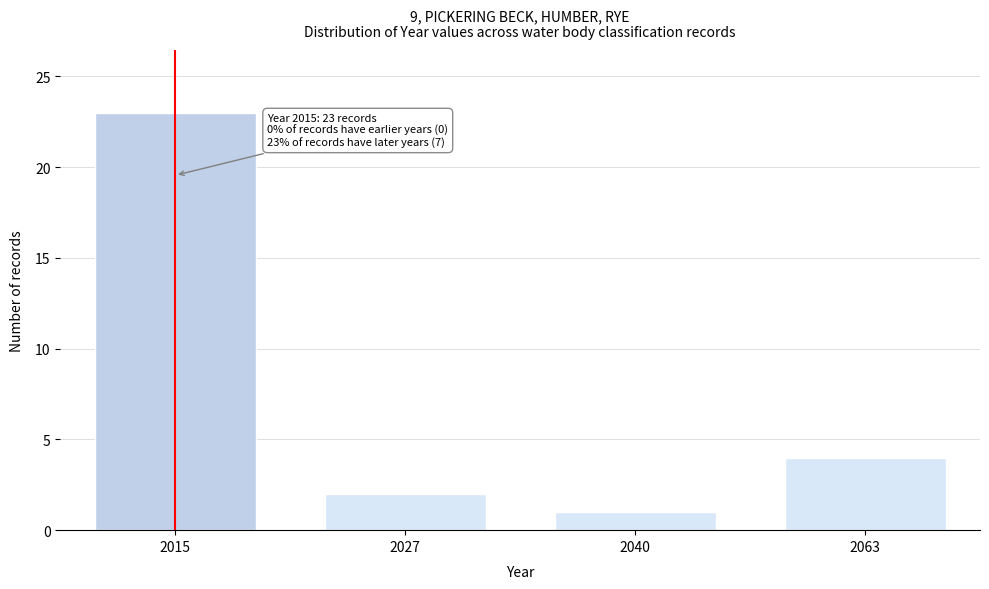

Reading left to right, extract all data points from this chart.

2015=23	2027=2	2040=1	2063=4